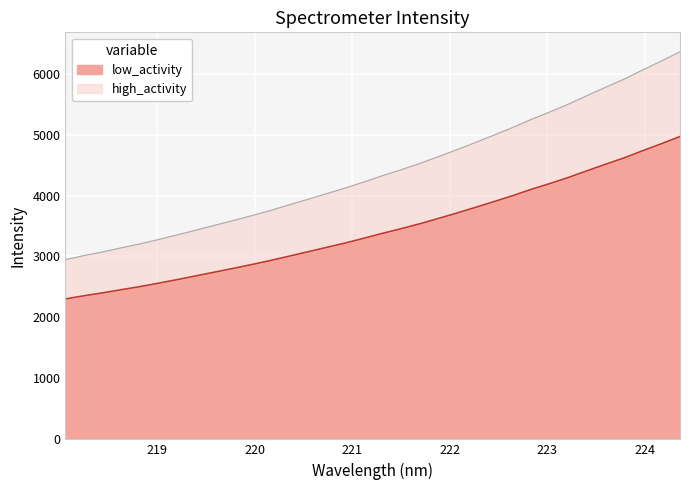

Where does the data first go above 3378?

221.3083